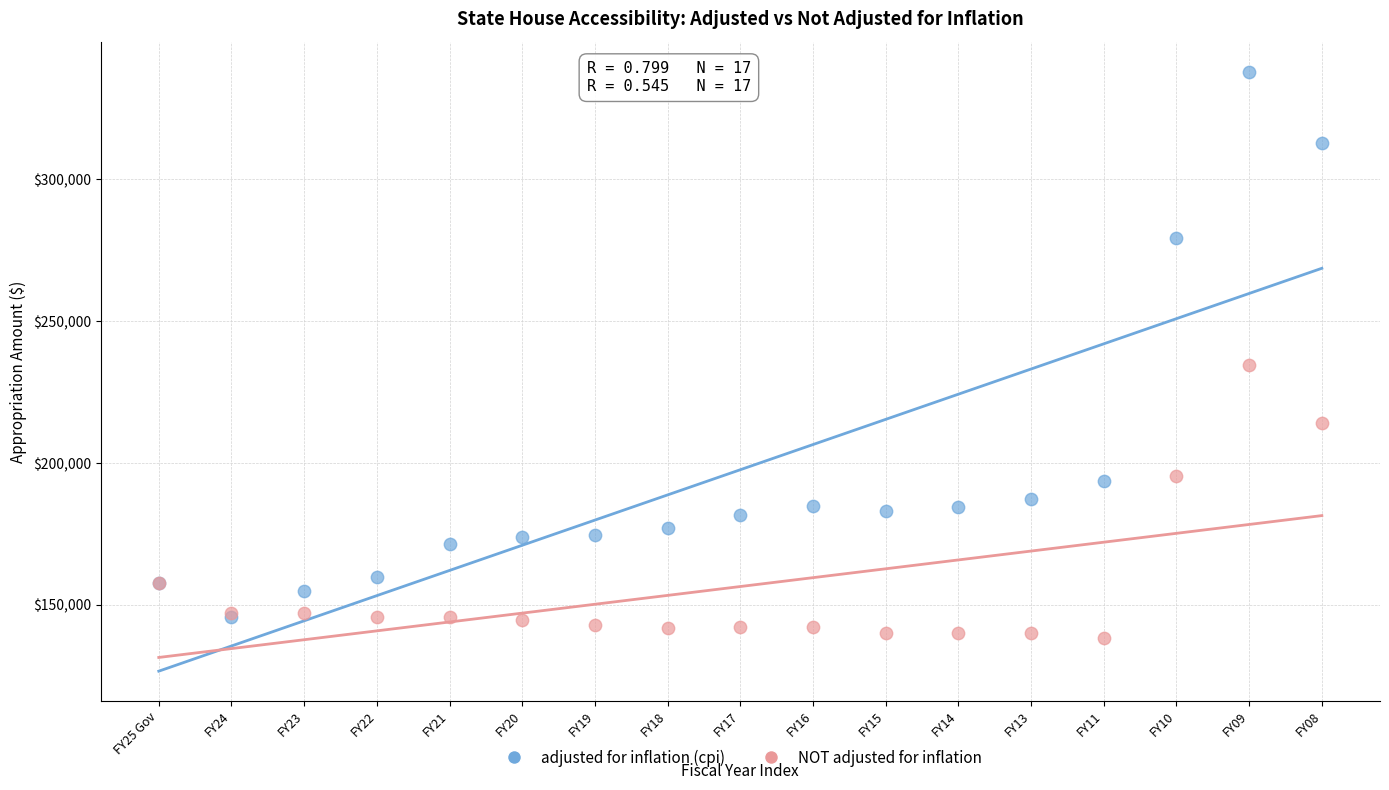

Which series contains the lowest Y value?

NOT adjusted for inflation